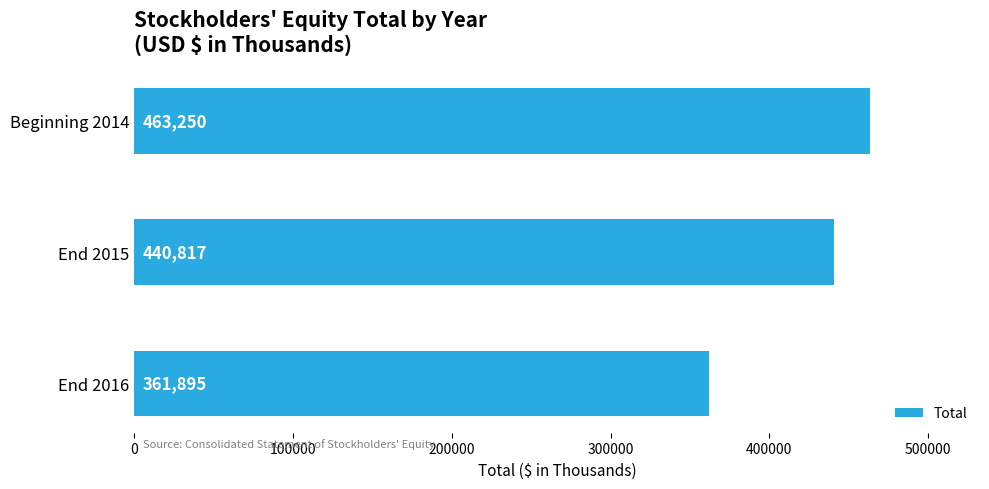

What is the change in value from Beginning 2014 to End 2016?

-101355